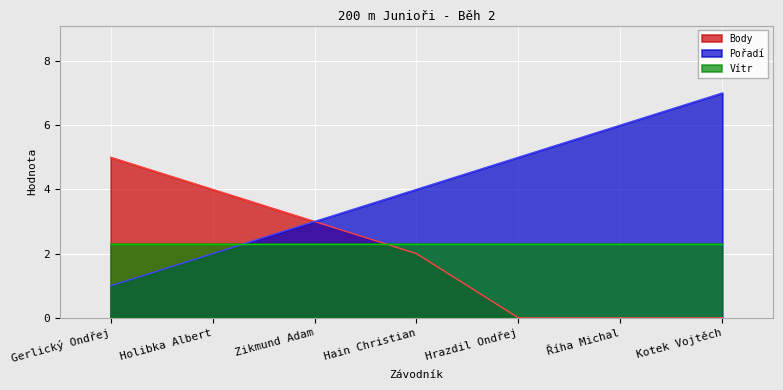

What position from the left is Zikmund Adam?

3